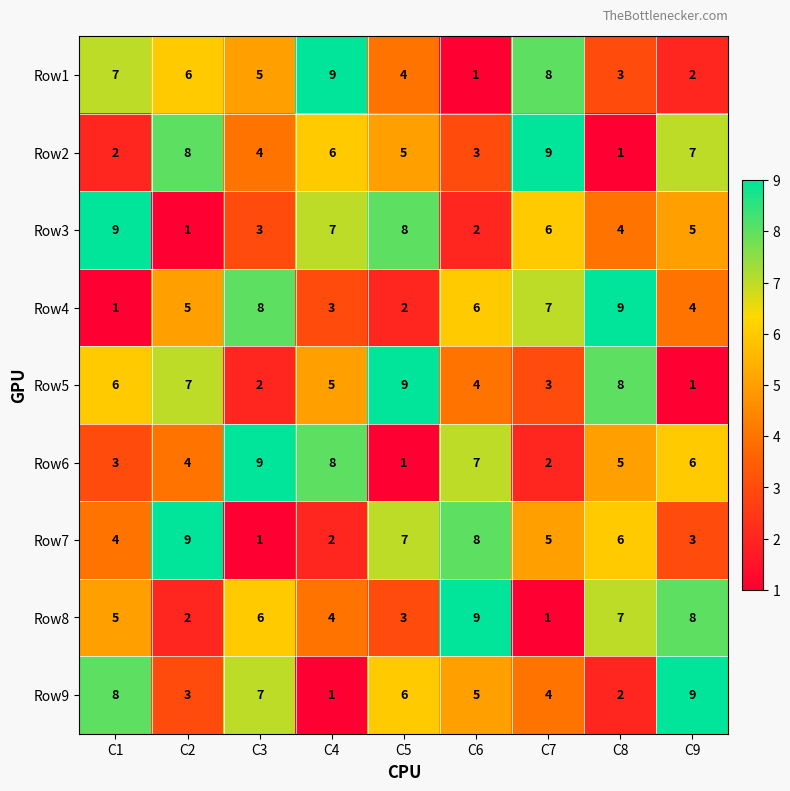

What is the difference between the highest and lowest values at C1?

8